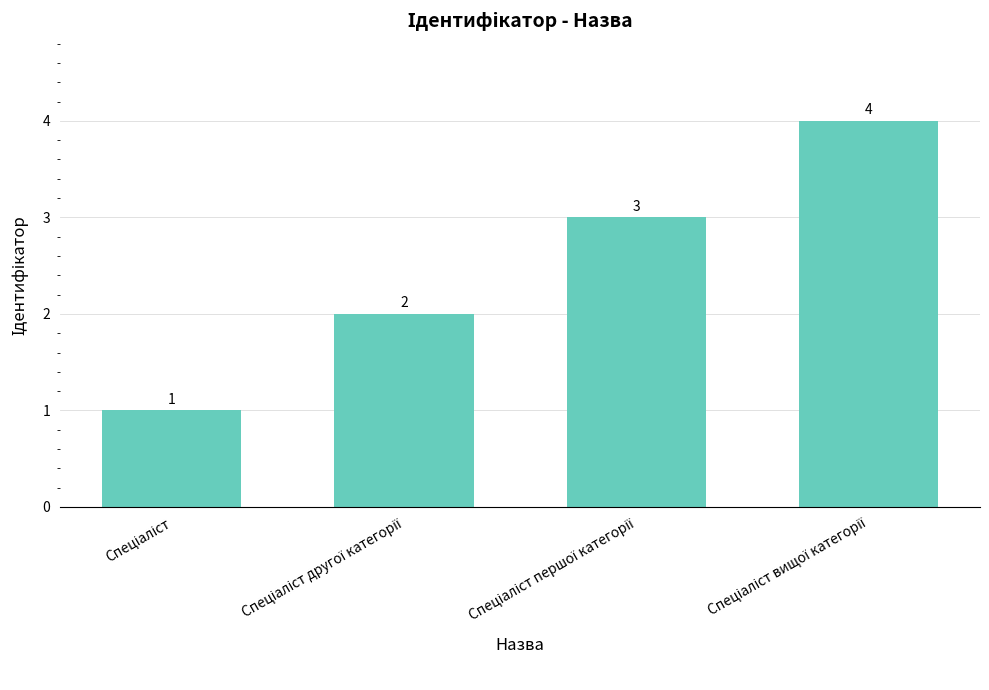

What is the value of the 1st bar from the left?

1